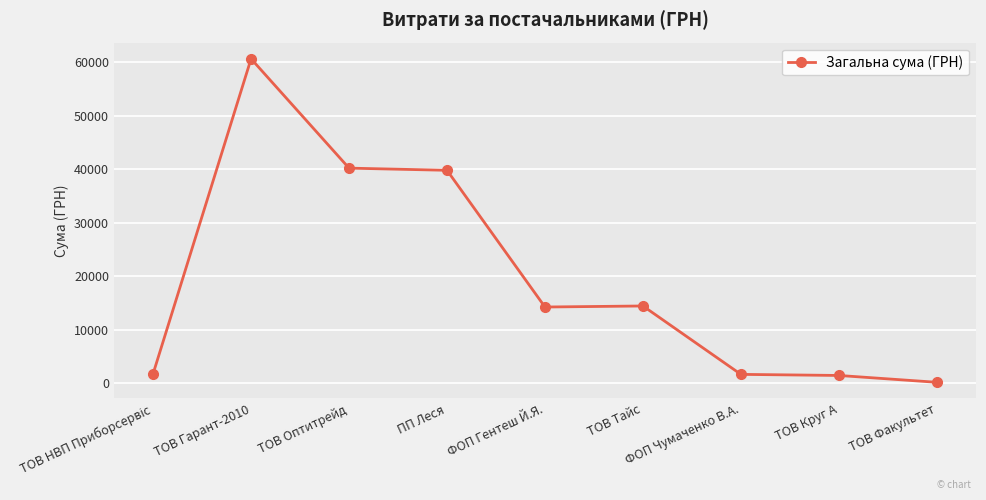

What is the value of the 1st point from the left?

1768.6